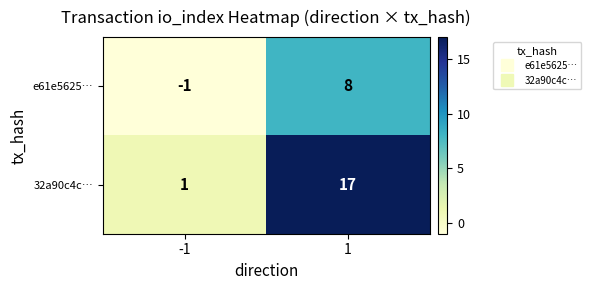

The value of e61e5625… at 1 is 8. True or false?

True